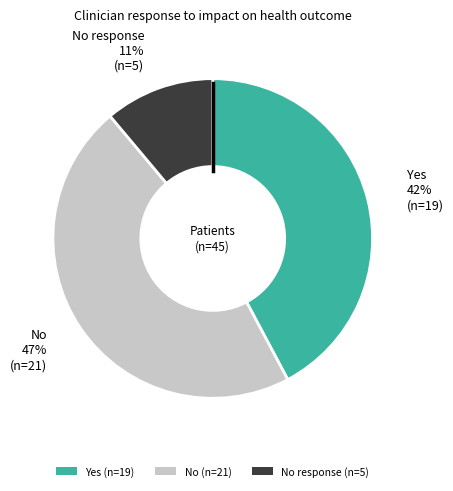

Is there any slice that represents more than half of the pie?

No